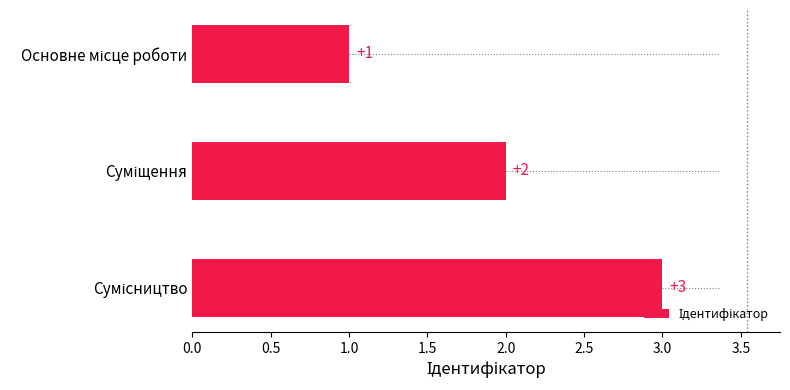

How many distinct data groups are displayed?

1